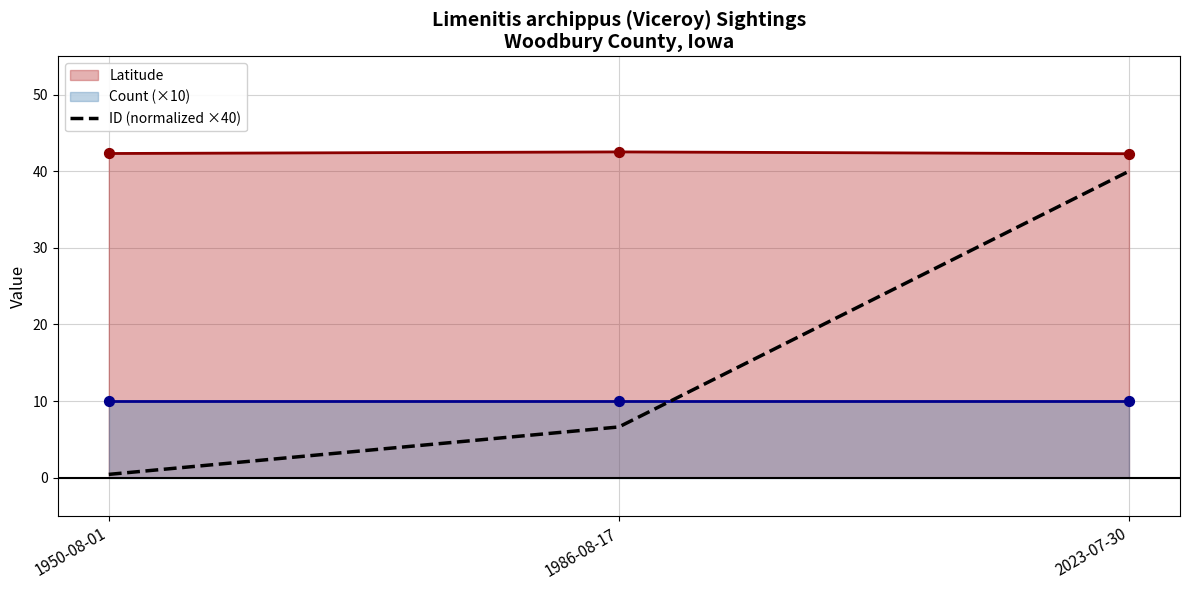

What is the change in value from 1950-08-01 to 1986-08-17?

+6.2